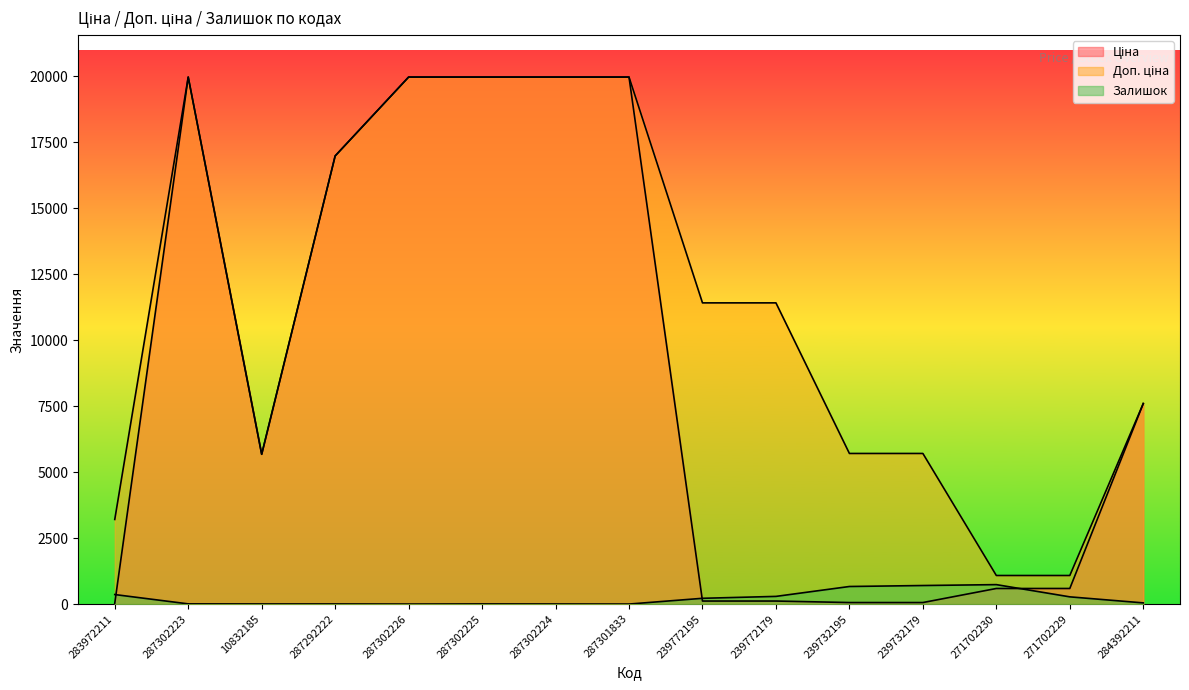

At how many categories does at least one series exceed 15606?

6